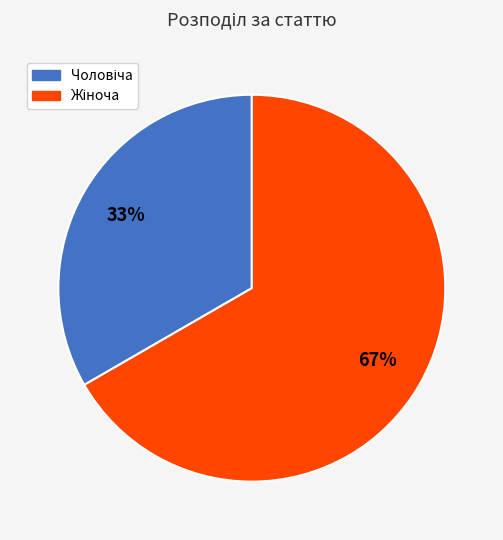

Is there a majority slice in this chart?

Yes